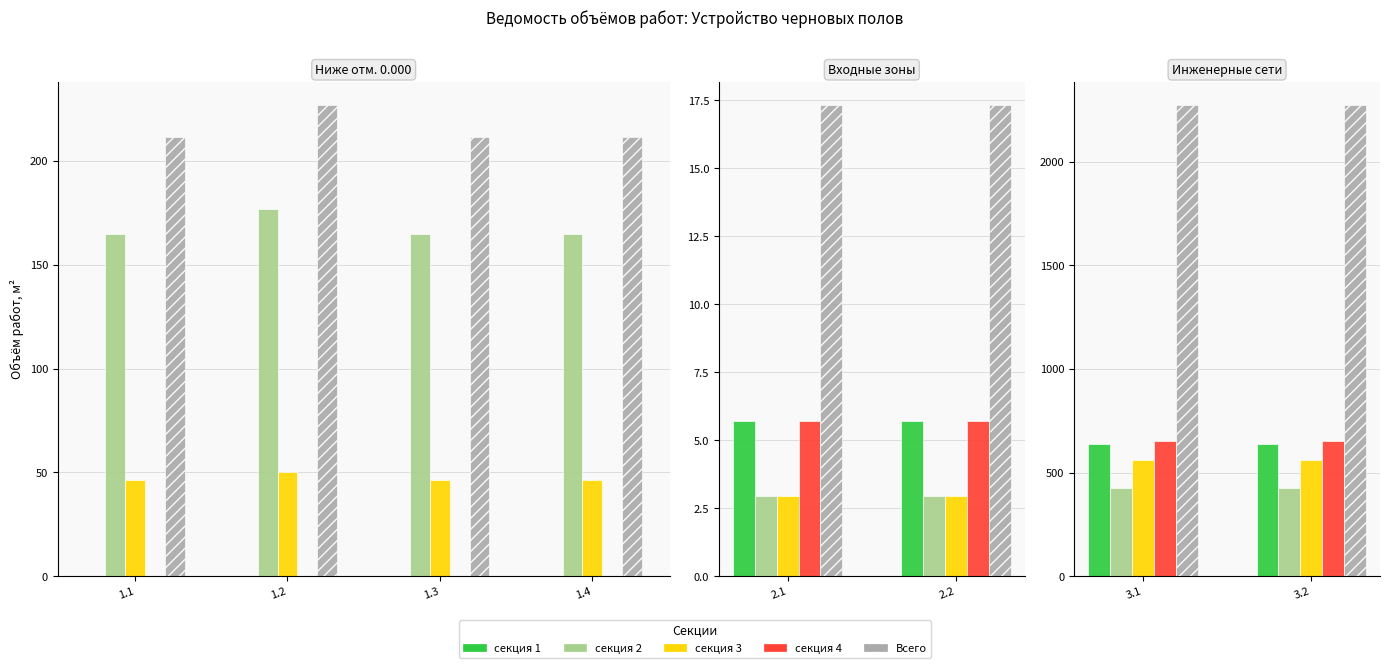

Is the value of Всего at 3.1 greater than the value of секция 1 at 3.2?

Yes